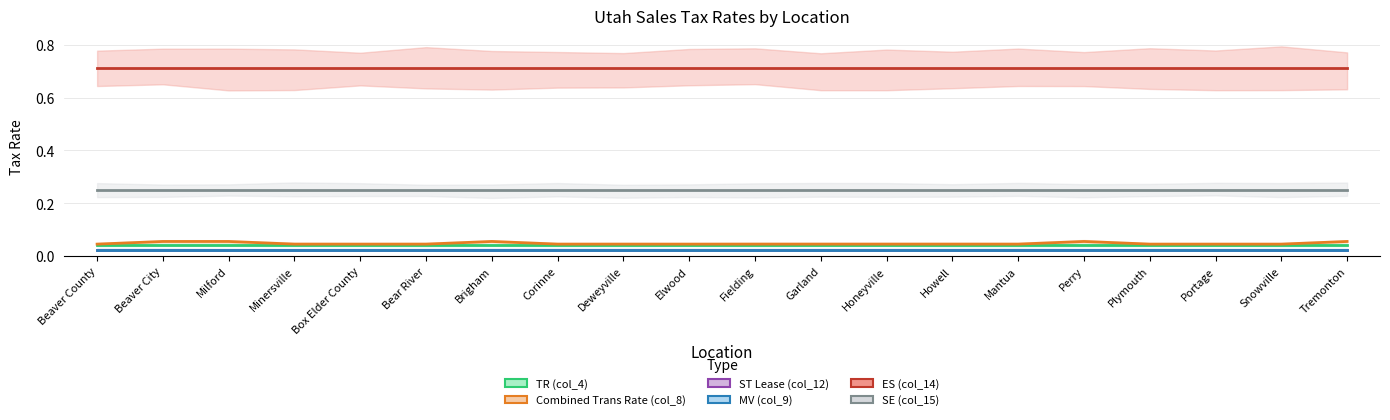

What is the difference between the highest and lowest values at Garland?

0.7